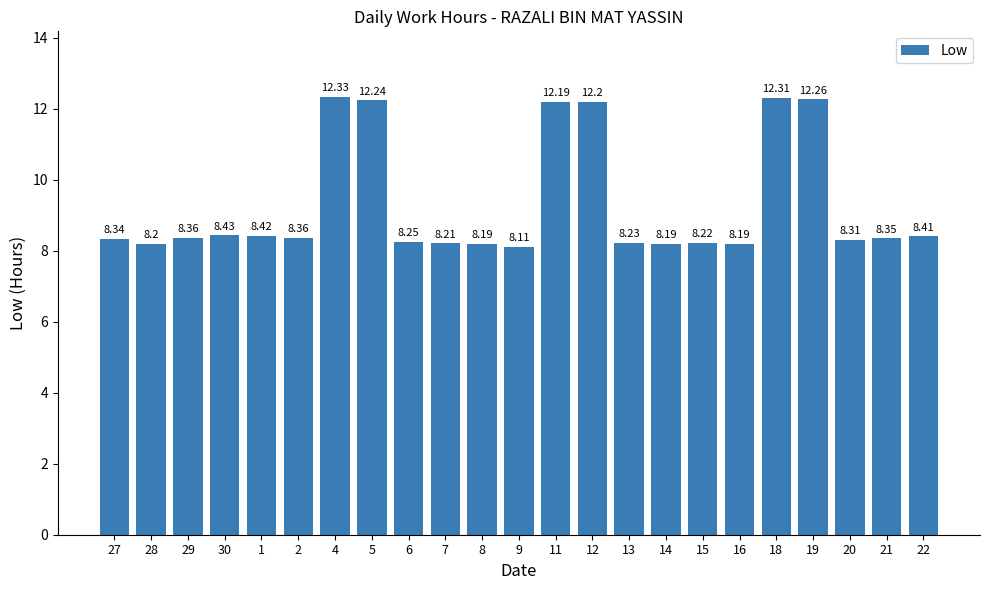

What is the change in value from 19 to 21?

-3.9